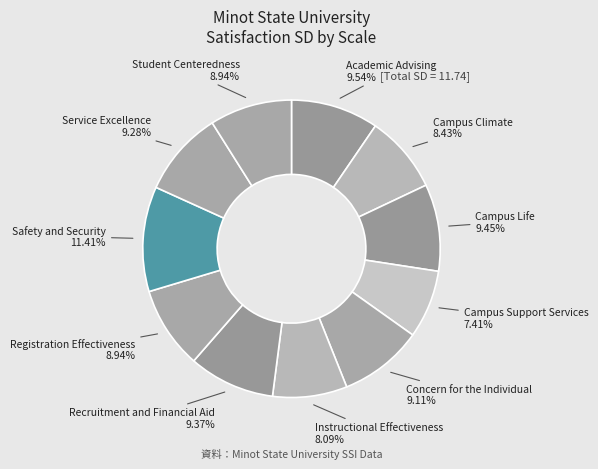

What percentage is NOT represented by Concern for the Individual?

90.9%